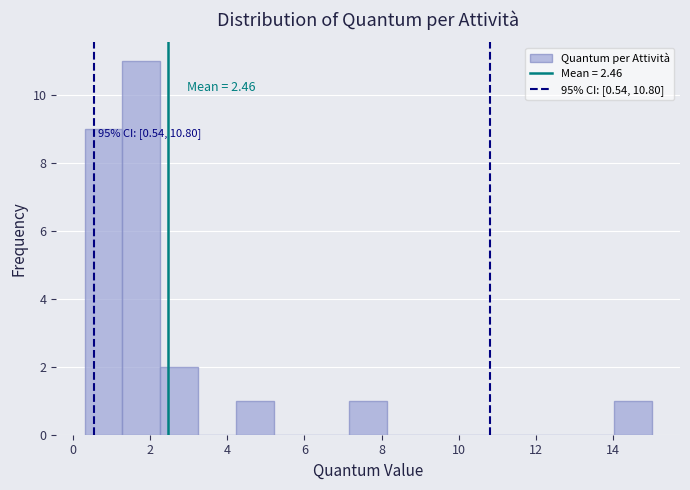

Which range on the x-axis has the tallest bar?

1.28 to 2.26